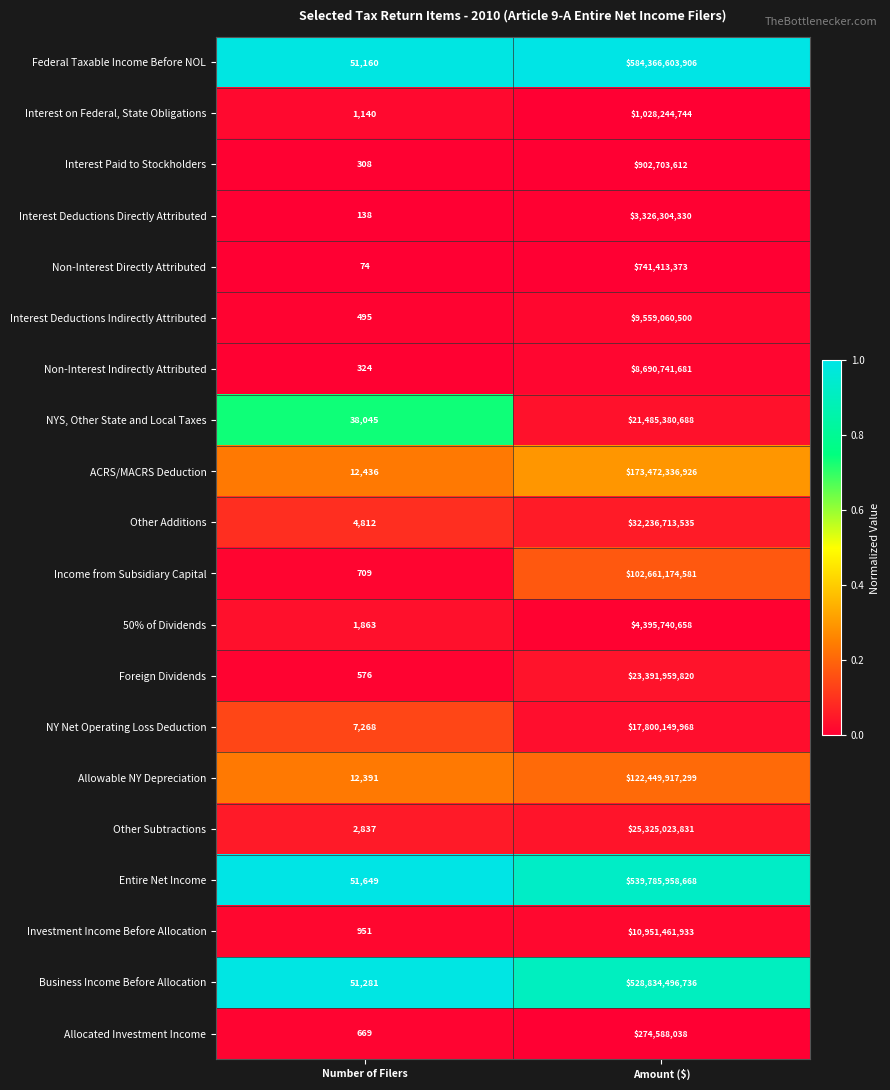

Is it true that Interest on Federal, State Obligations equals 1028244744 at Amount ($)?

True